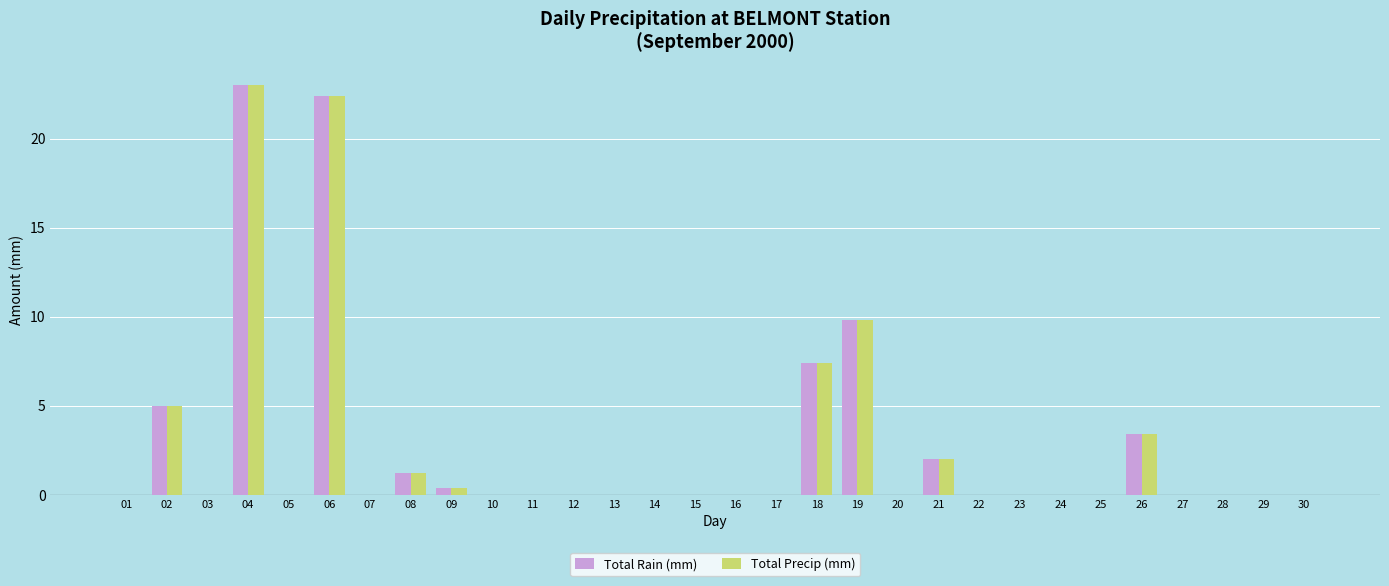

What are all the series names shown in the legend?

Total Rain (mm), Total Precip (mm)